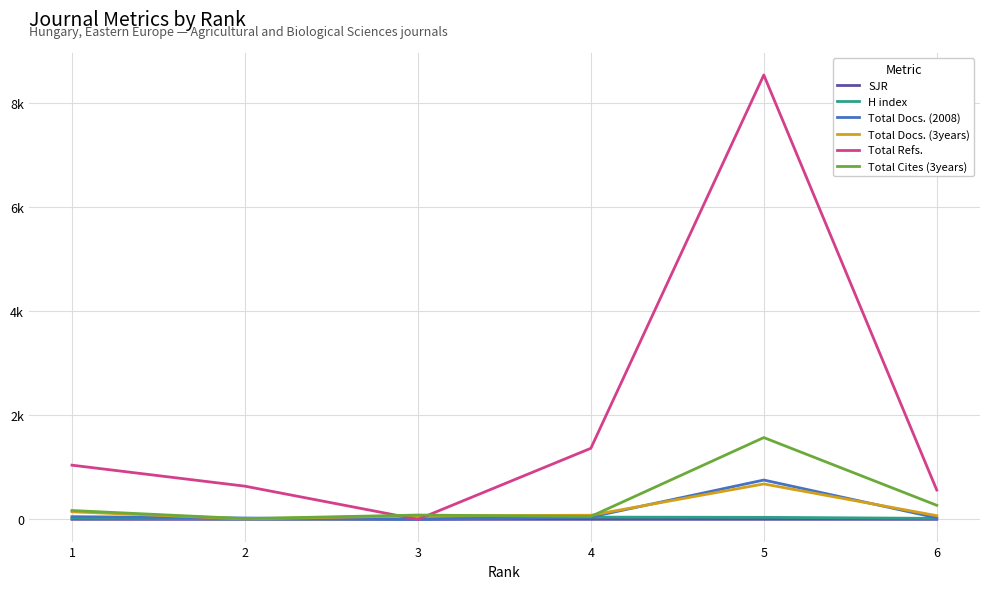

In Total Refs., how many points are lower than both neighbors (excluding endpoints)?

1